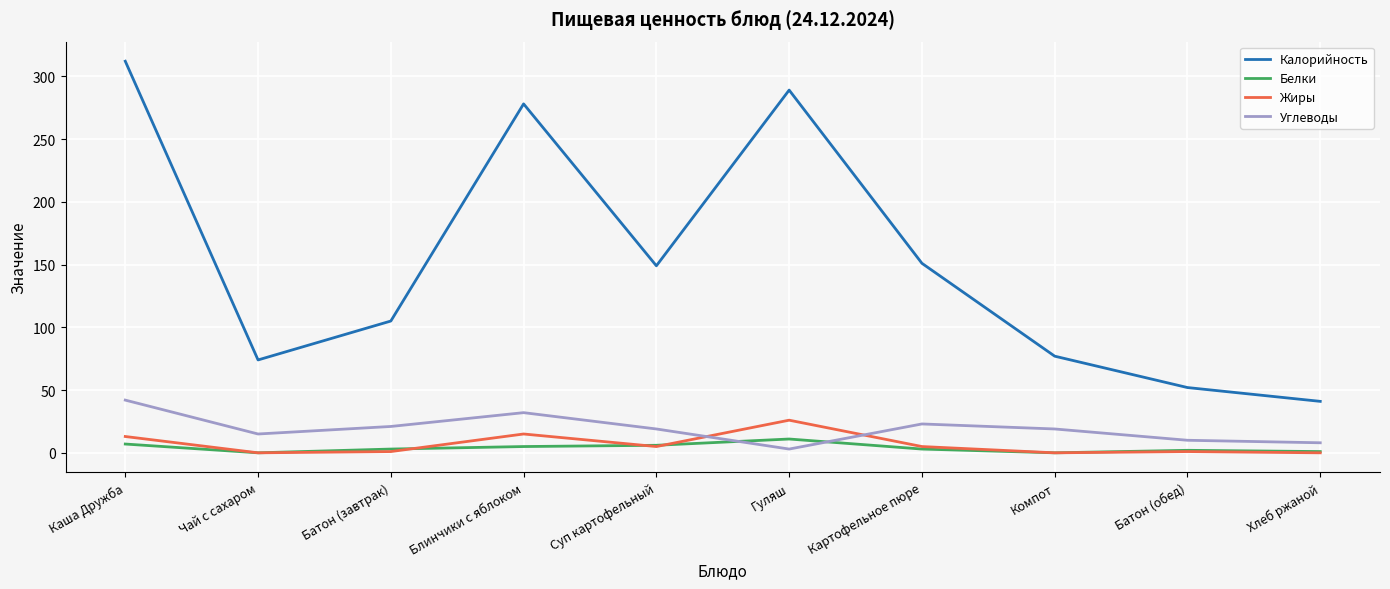

The value of Углеводы at Каша Дружба is 71. True or false?

False